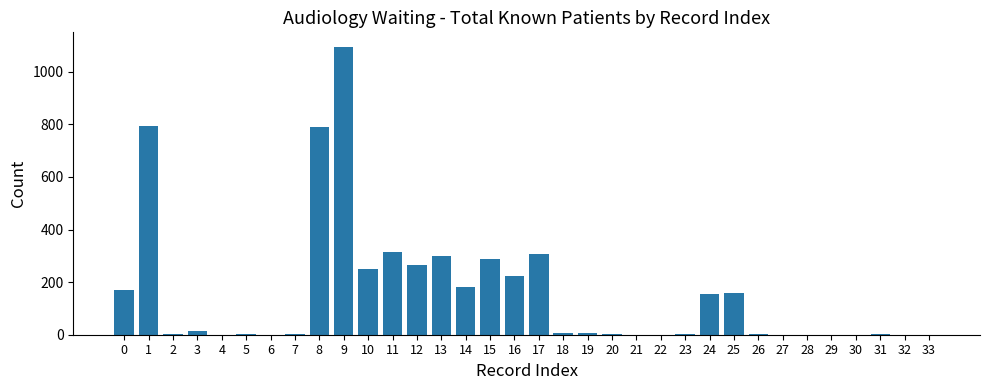

What is the maximum value shown in the chart?

1095